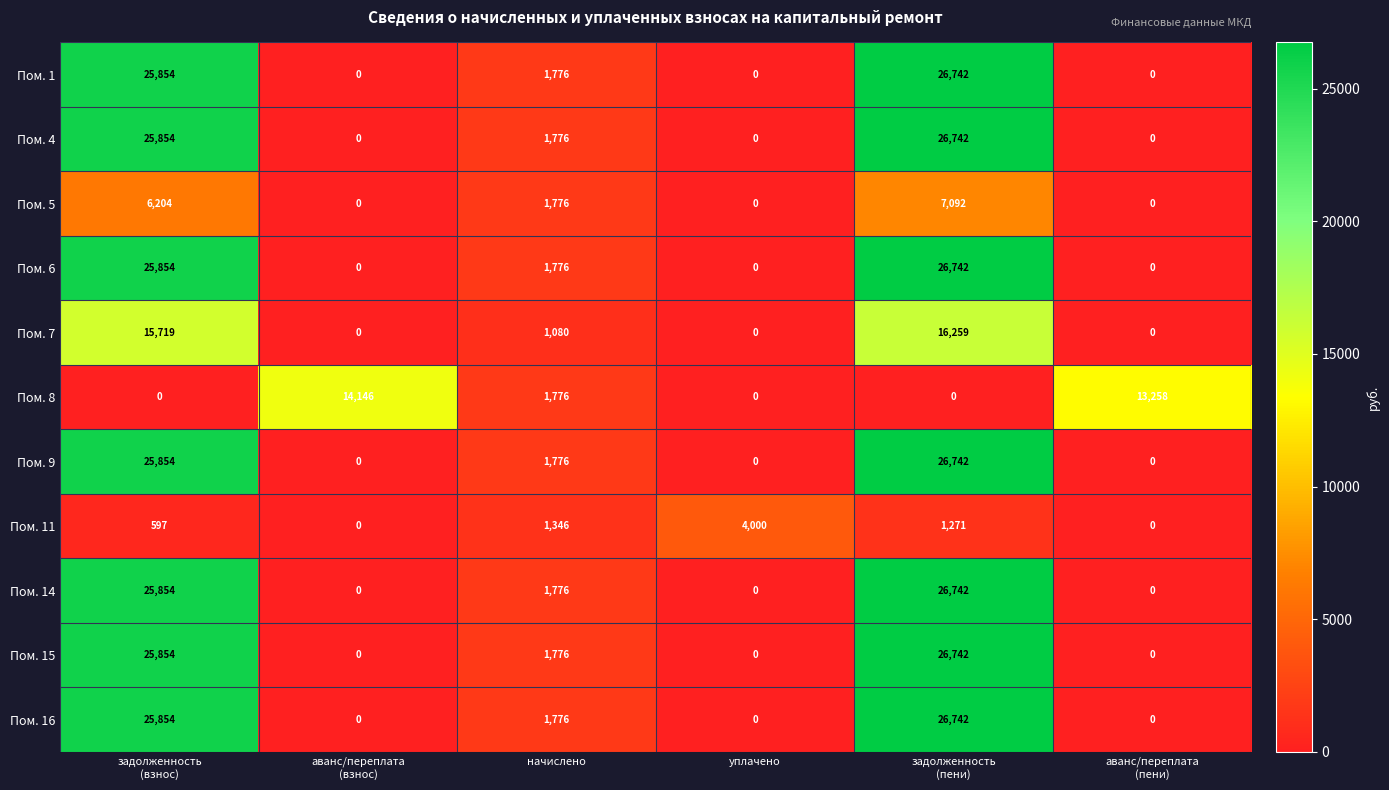

Where does the Пом. 11 series first go above 1271?

начислено